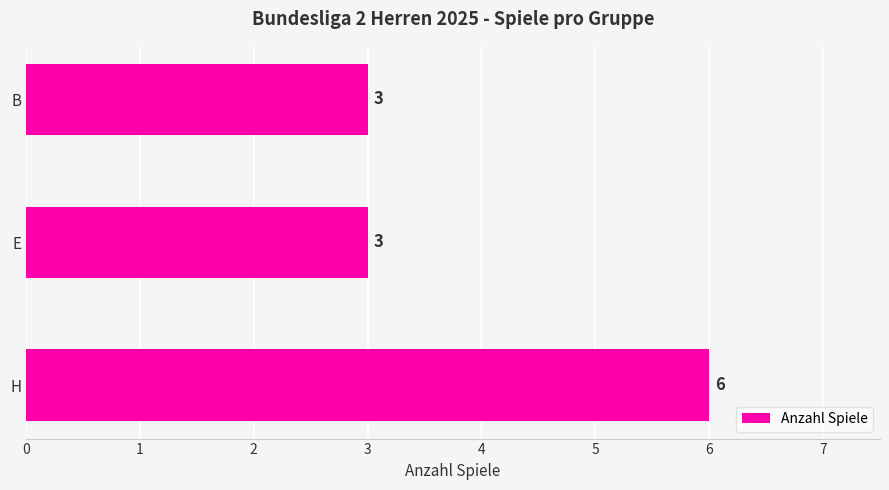

Between H and B, which is larger?

H